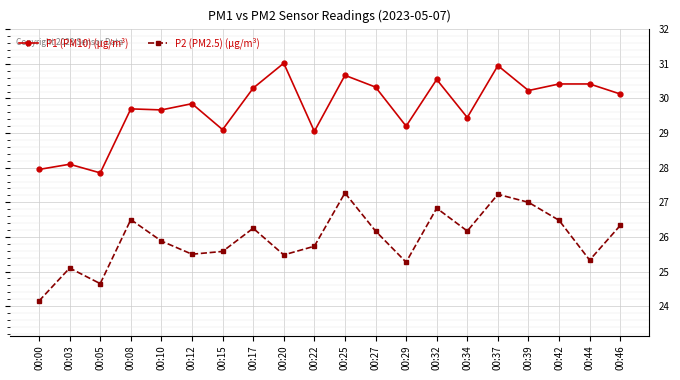

What are all the series names shown in the legend?

P1 (PM10) (µg/m³), P2 (PM2.5) (µg/m³)